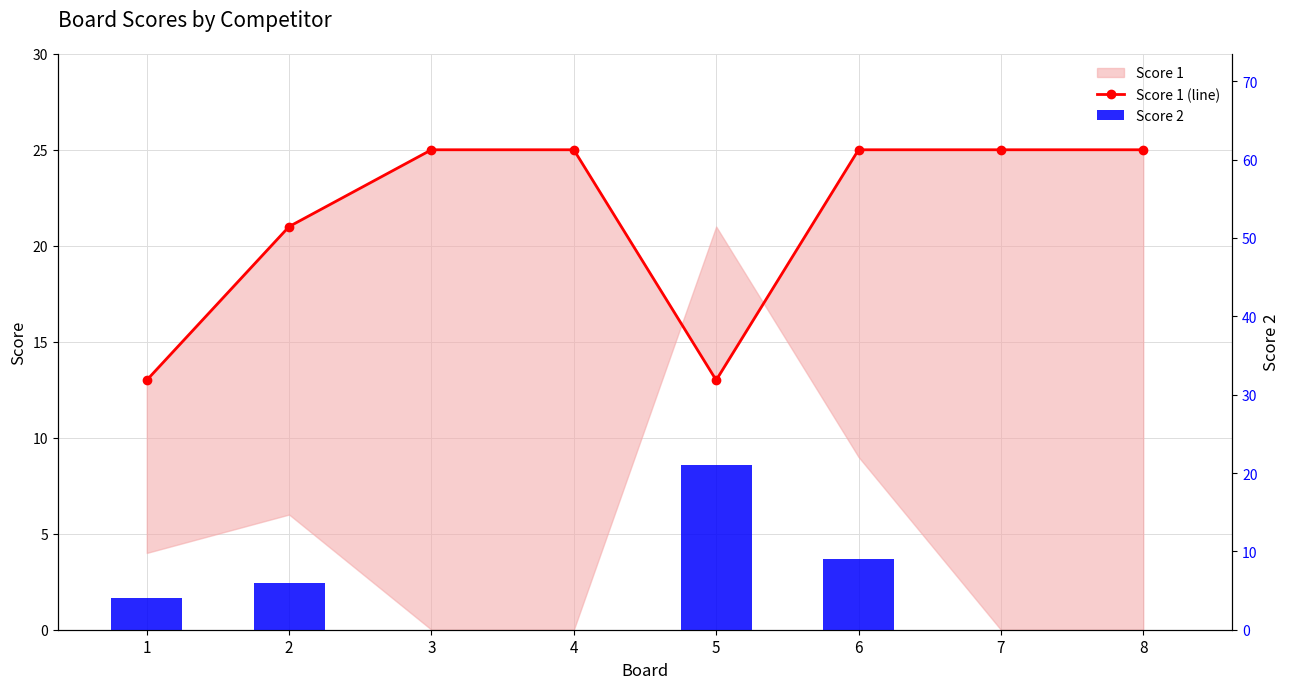

Which label corresponds to the largest value in the chart?

3